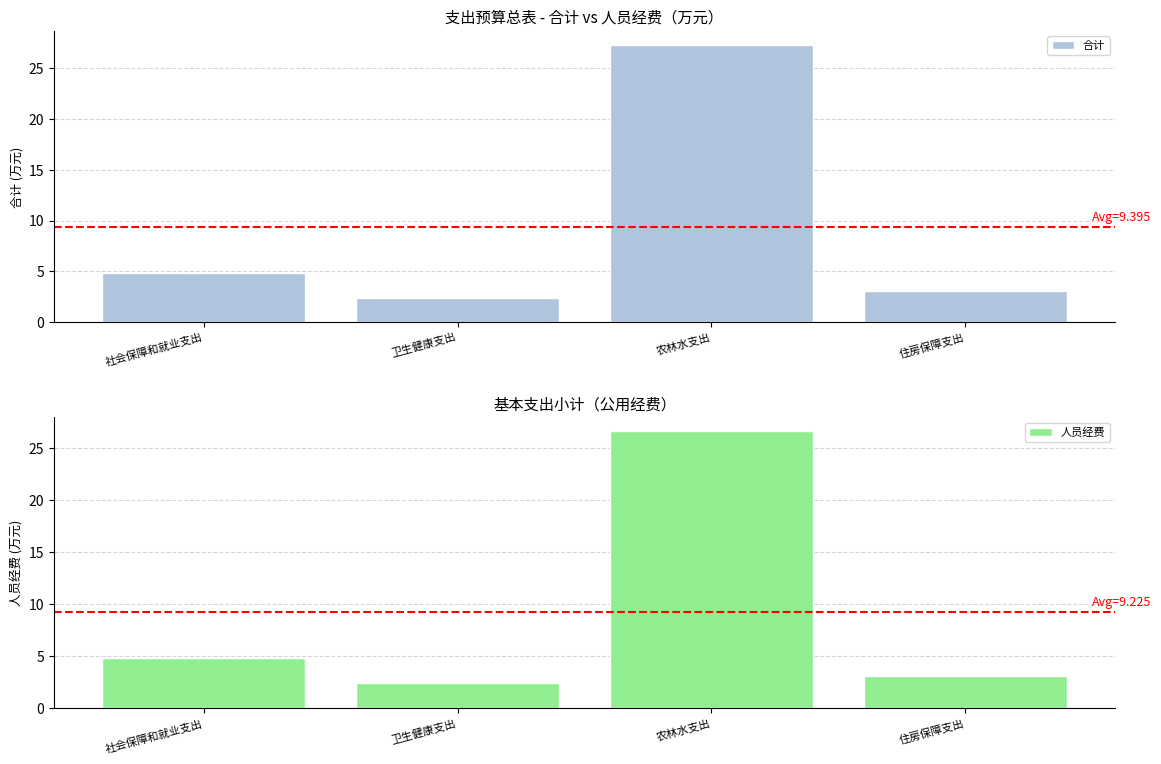

How many data points in 人员经费 are less than 4?

2